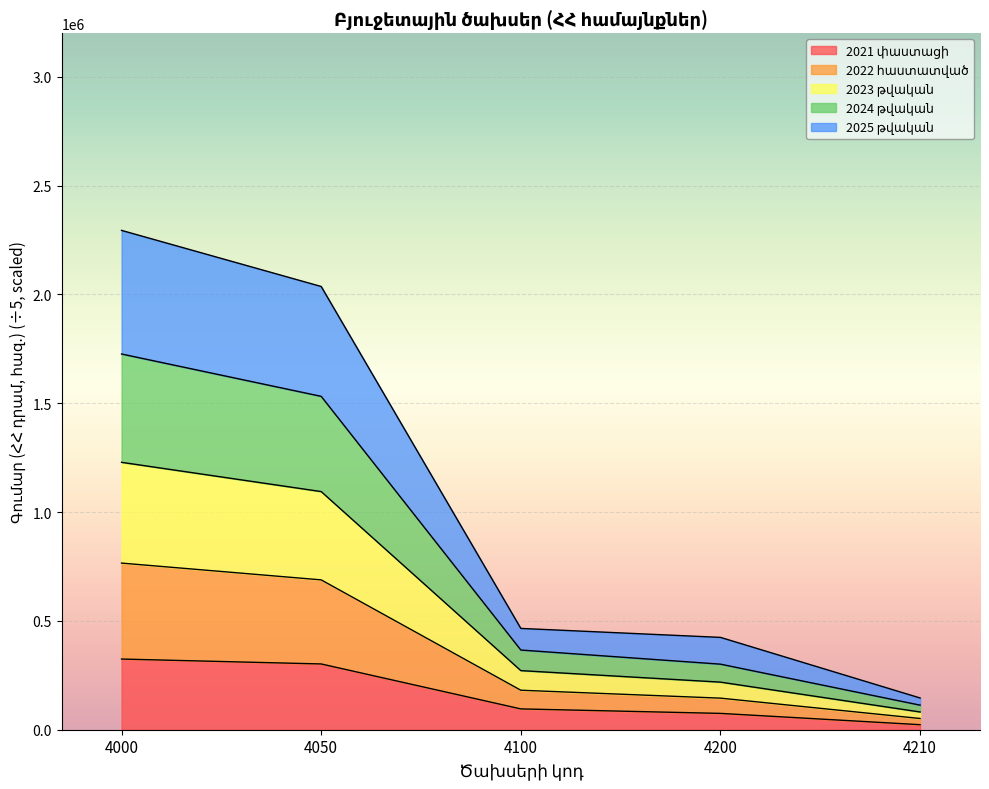

What is the total value across all series at 4000?

2293932.3